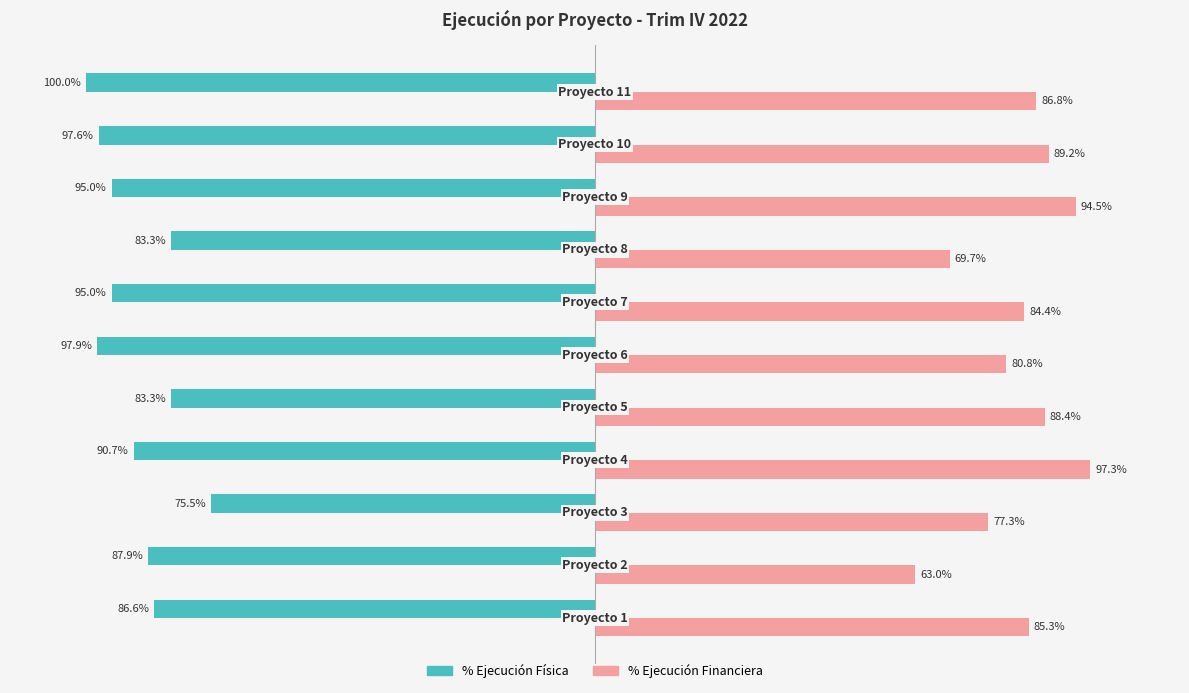

Which series has the widest spread of values?

% Ejecución Financiera